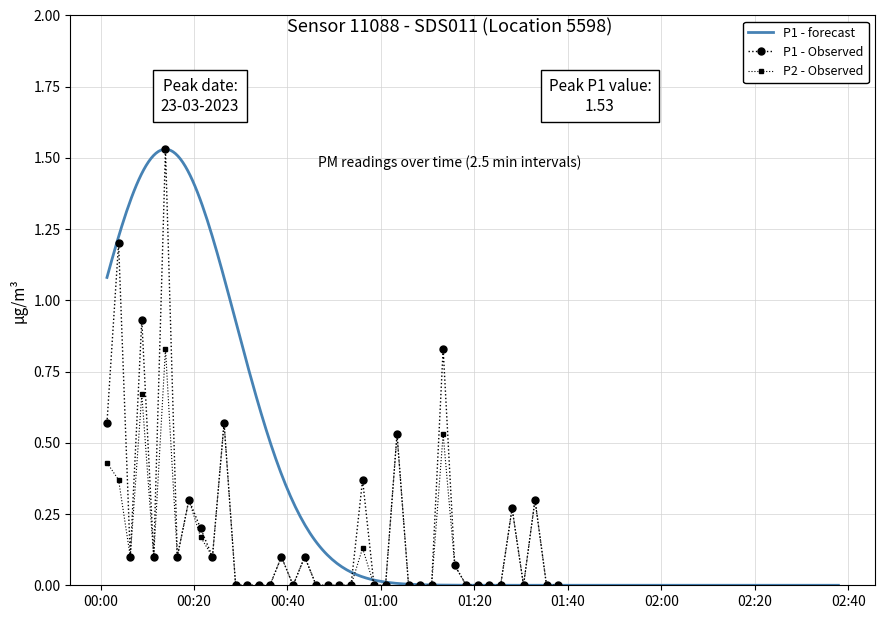

List the series in order of their peak value, lowest first.

P2, P1